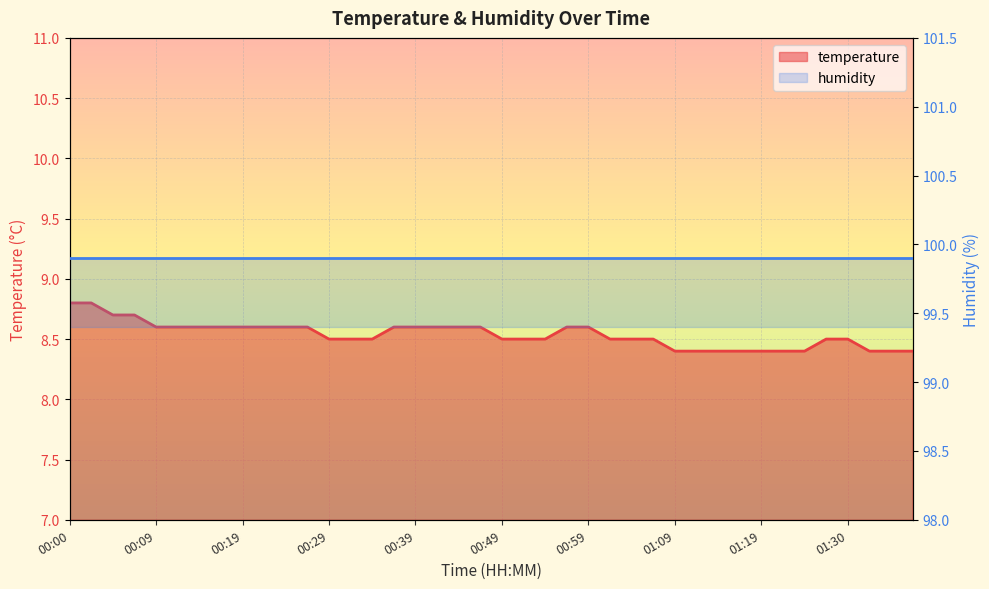

What is the value of the 40th point from the left?

8.4